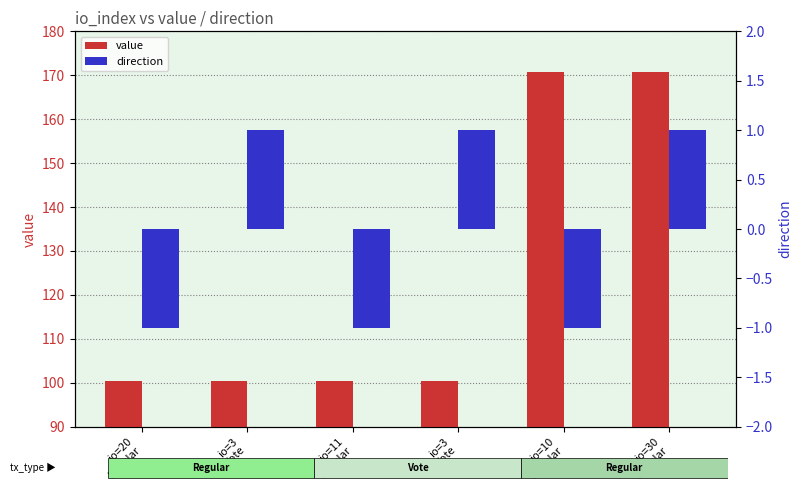

True or false: value has a value of 100.4 at io=3
Vote.

True